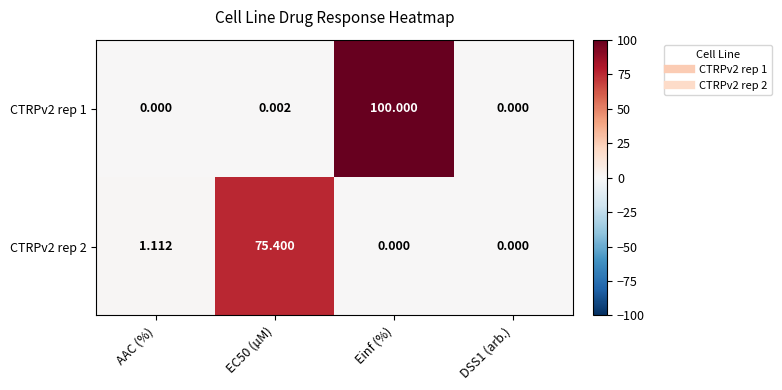

Which series has the widest spread of values?

CTRPv2 rep 1